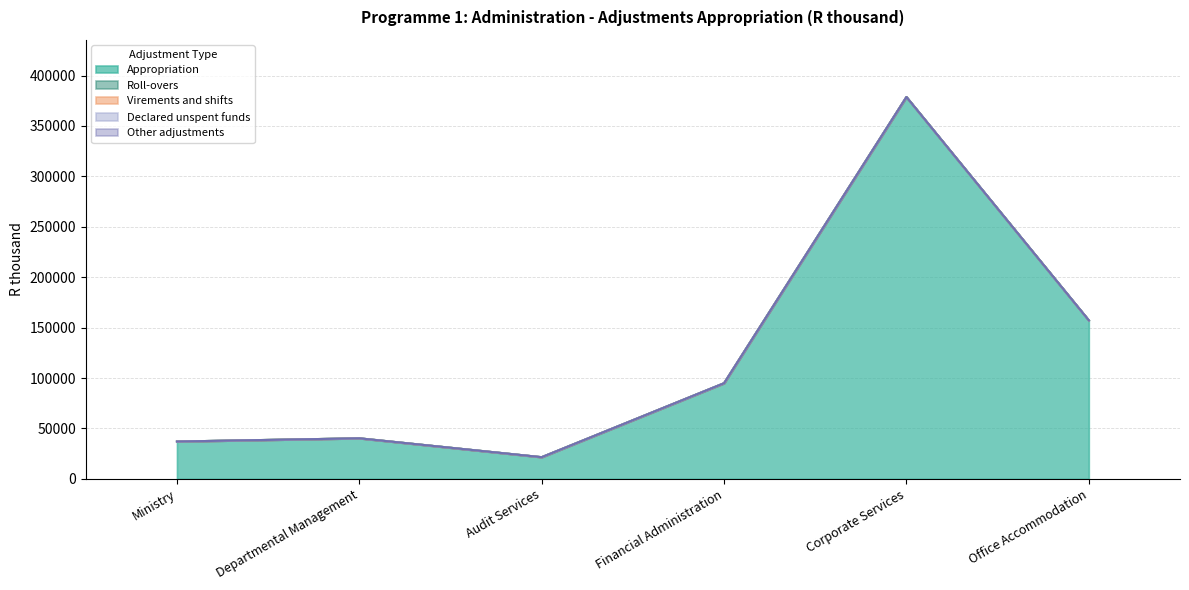

True or false: Virements and shifts and Declared unspent funds cross at least once.

False